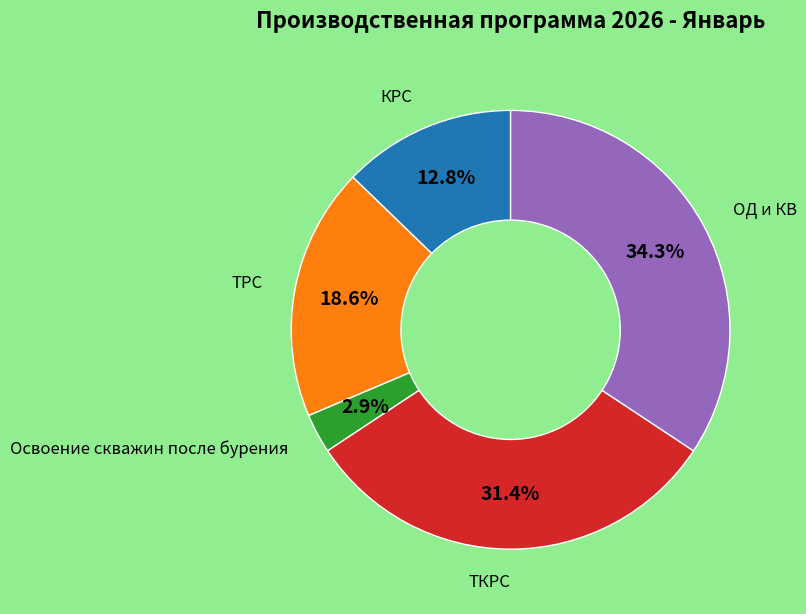

Does any single category account for the majority?

No